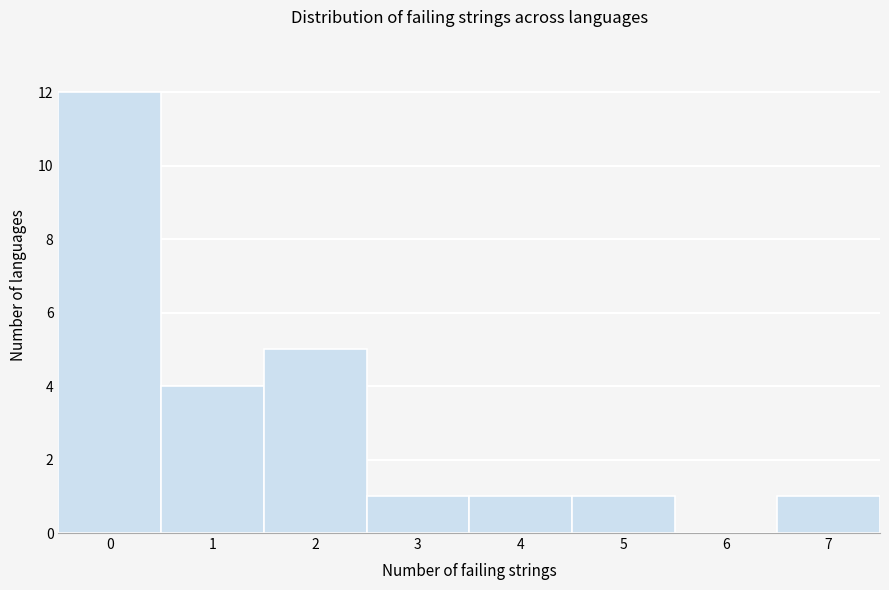

What is the height of the bar covering 0.5 to 1.5 on the x-axis? The values are not printed on the chart, so give them approximately, as read against the axis.

4